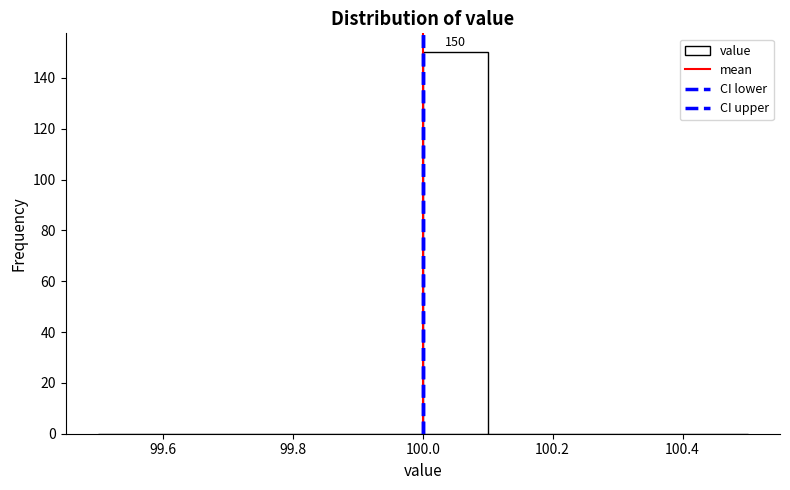

Which range on the x-axis has the tallest bar?

100.0 to 100.1